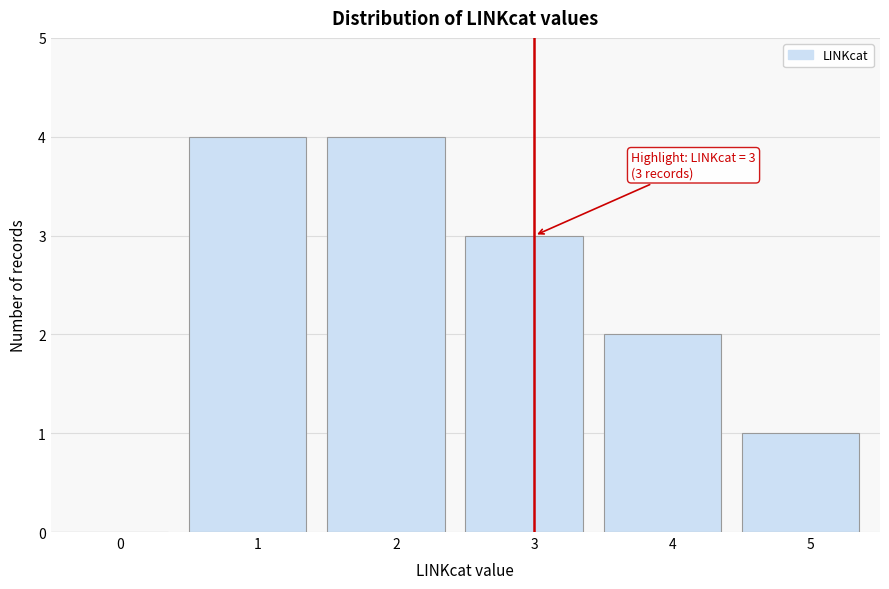

Reading left to right, extract all data points from this chart.

0=0	1=4	2=4	3=3	4=2	5=1